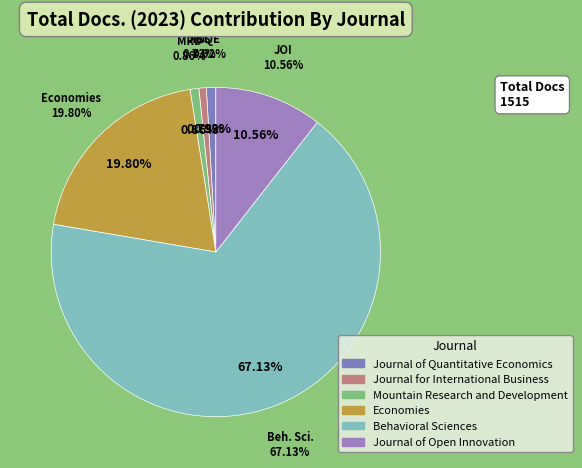

What is the change in value from Economies to Journal of Open Innovation?

-140